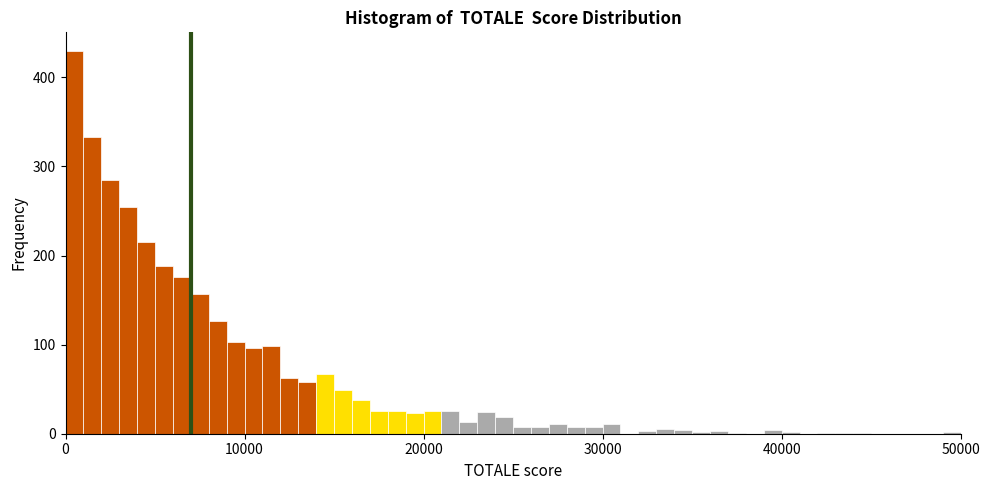

Read against the x-axis, roughly where is the centre of the tallest bar?

1000